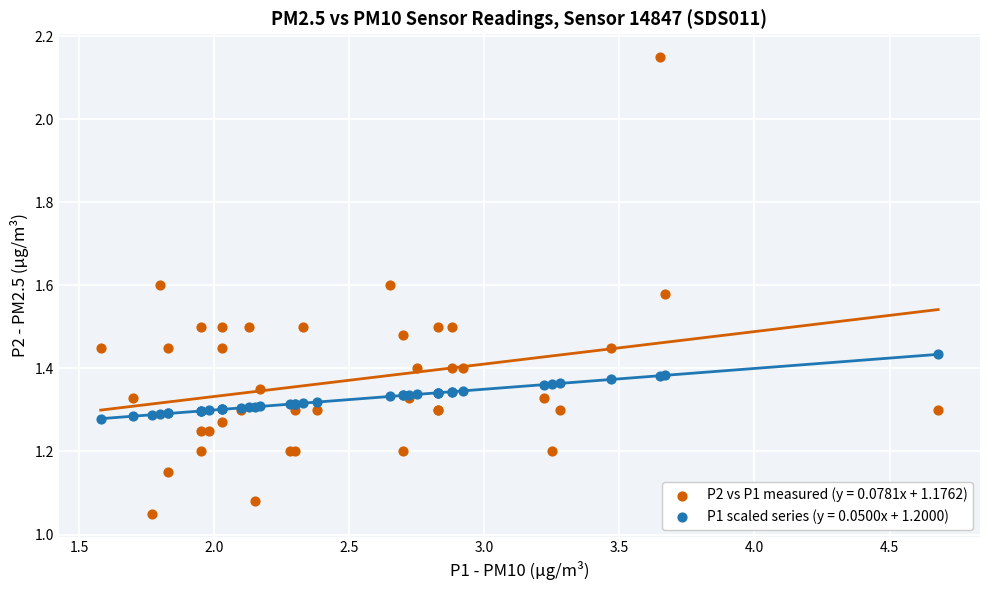

Which series has the largest Y range (max minus min)?

P2 vs P1 measured (y = 0.0781x + 1.1762)